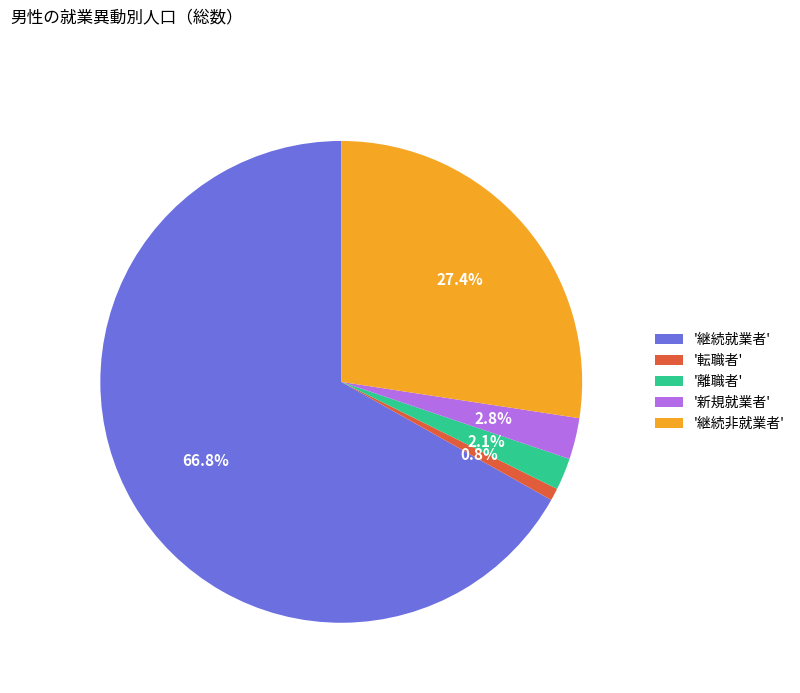

Rank the categories by value from lowest to highest.

'転職者', '離職者', '新規就業者', '継続非就業者', '継続就業者'